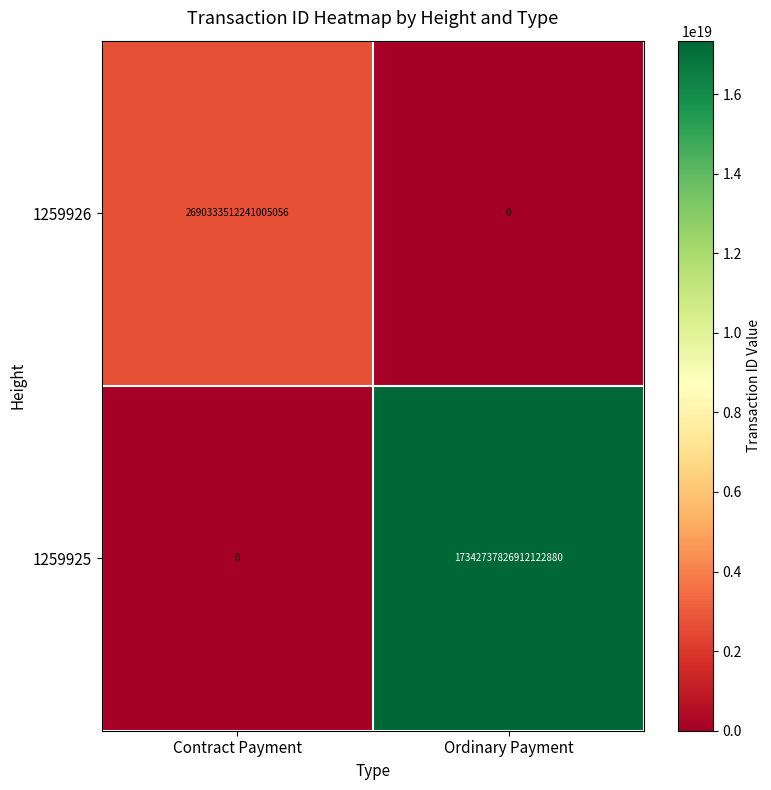

Rank the series at Ordinary Payment from lowest to highest value.

1259926, 1259925